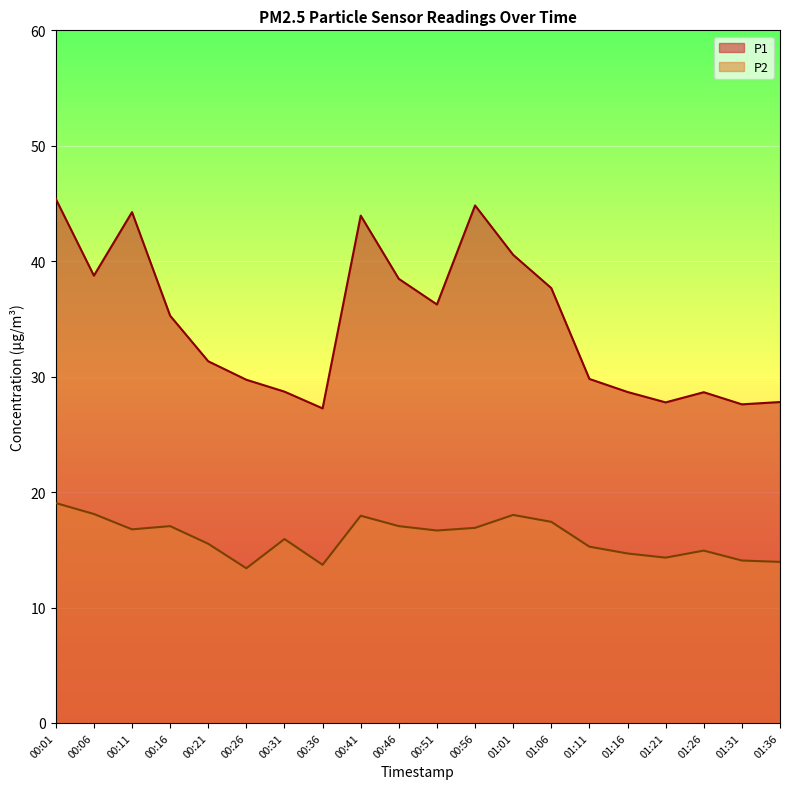

At which label does P2 reach its minimum?

00:26